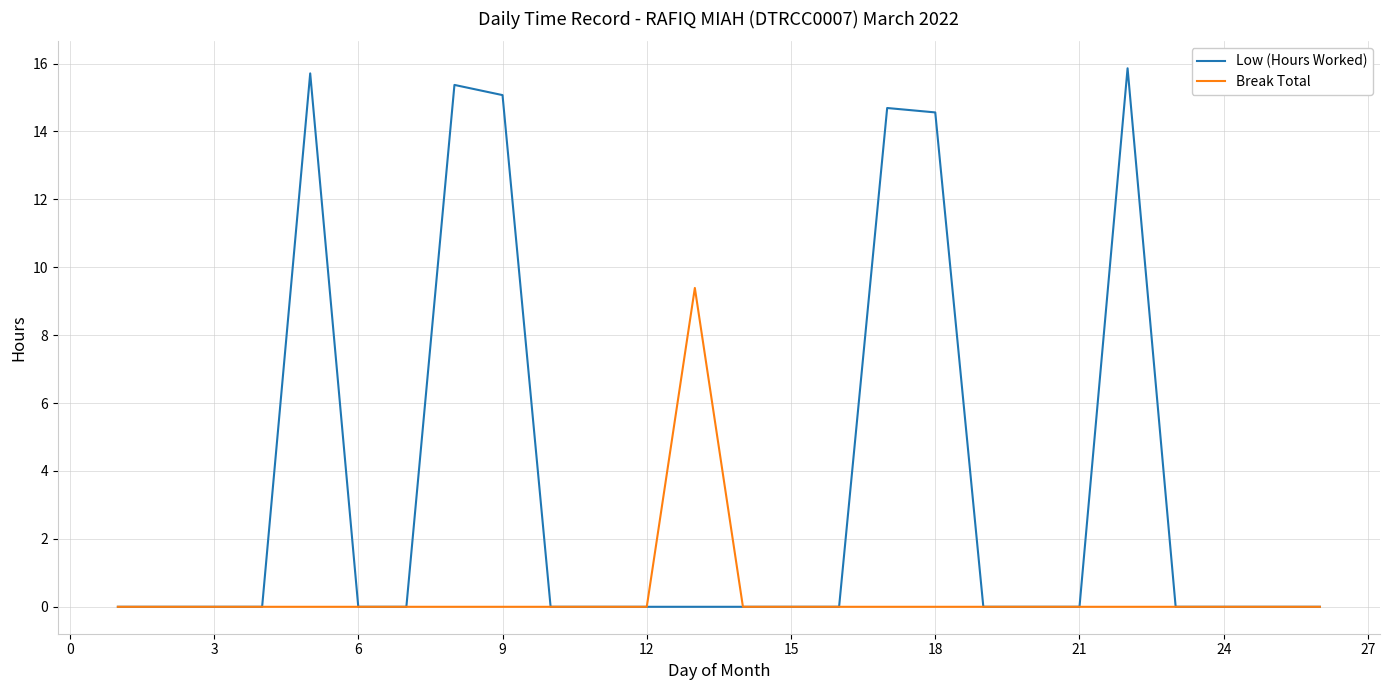

Reading right to left, list all the values displayed in this chart.

Low (Hours Worked): 0.0	0.0	0.0	0.0	15.9	0.0	0.0	0.0	14.6	14.7	0.0	0.0	0.0	0.0	0.0	0.0	0.0	15.1	15.4	0.0	0.0	15.7	0.0	0.0	0.0	0.0
Break Total: 0.0	0.0	0.0	0.0	0.0	0.0	0.0	0.0	0.0	0.0	0.0	0.0	0.0	9.4	0.0	0.0	0.0	0.0	0.0	0.0	0.0	0.0	0.0	0.0	0.0	0.0